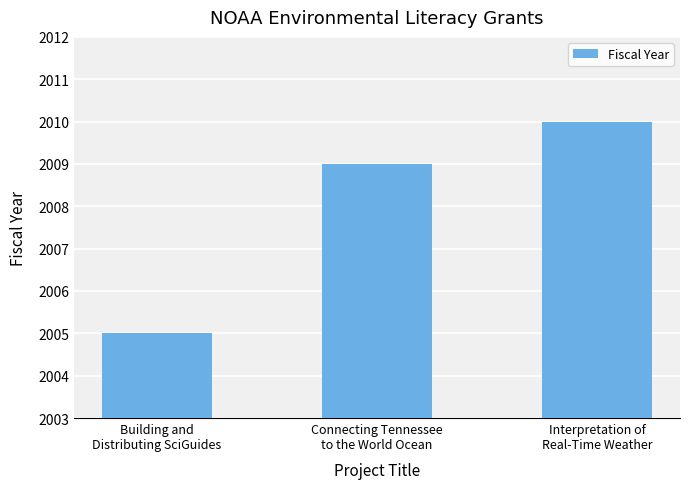

The chart shows a value of 537 at Connecting Tennessee
to the World Ocean. True or false?

False